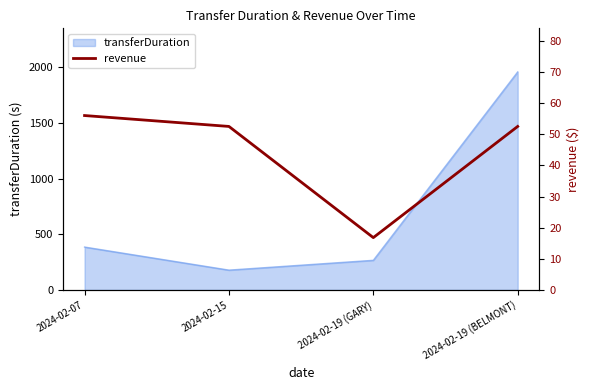

Where is the data nearest to the value 36?

2024-02-15